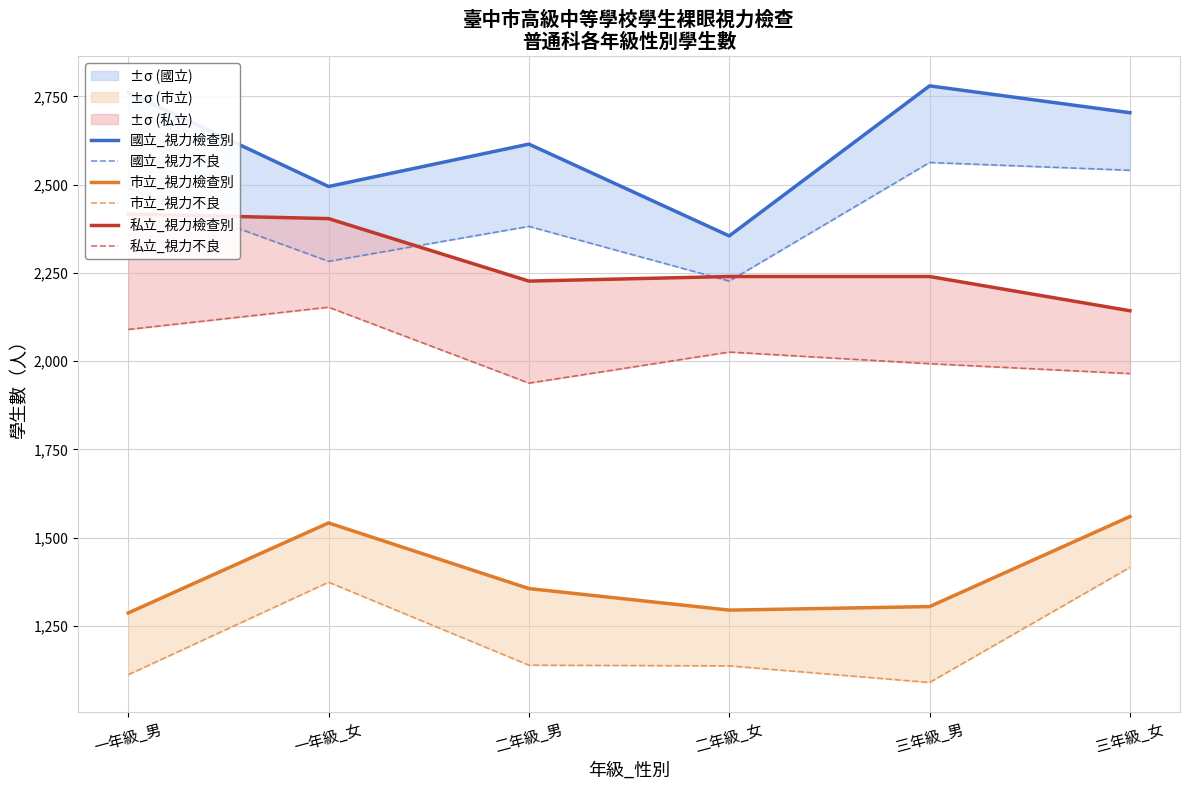

Where does the 私立_視力不良 series first go above 2026?

一年級_男